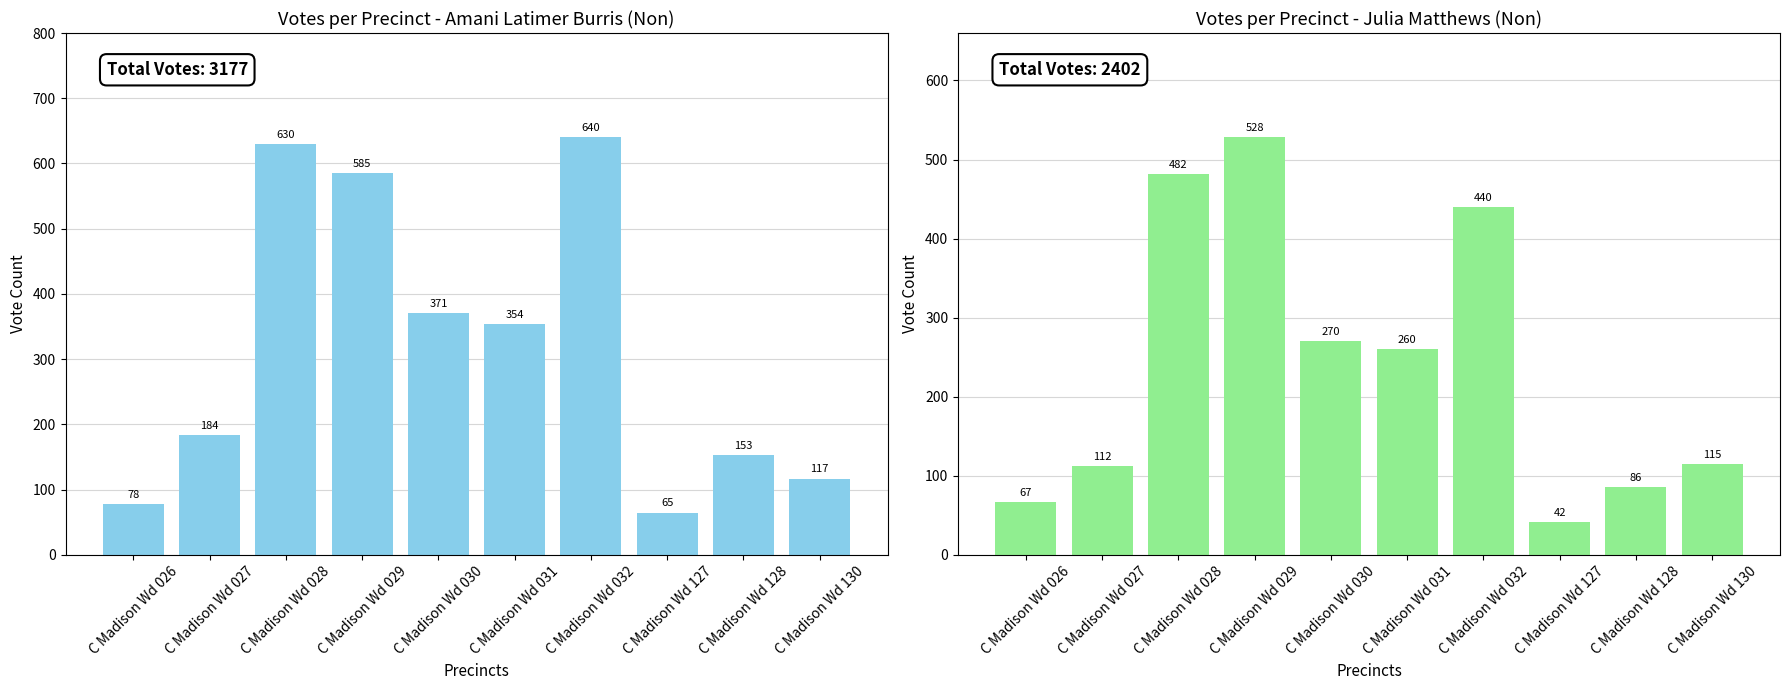

What is the sum of all Amani Latimer Burris (Non) values?

3177